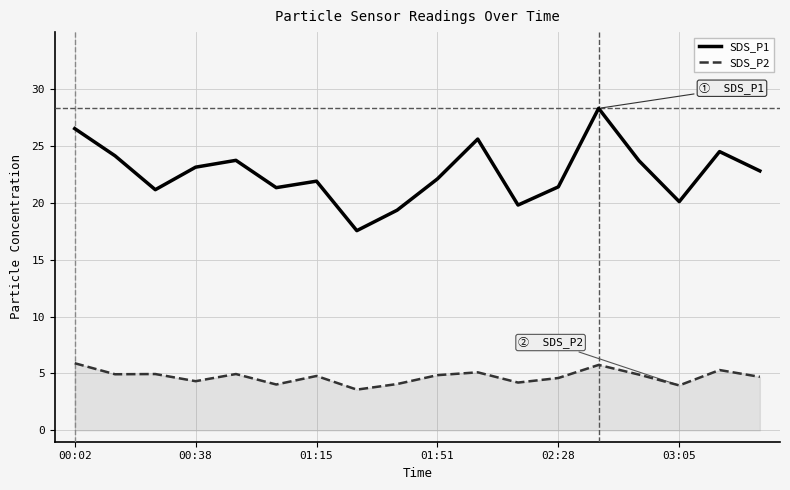

Which series has the largest total across all categories?

SDS_P1